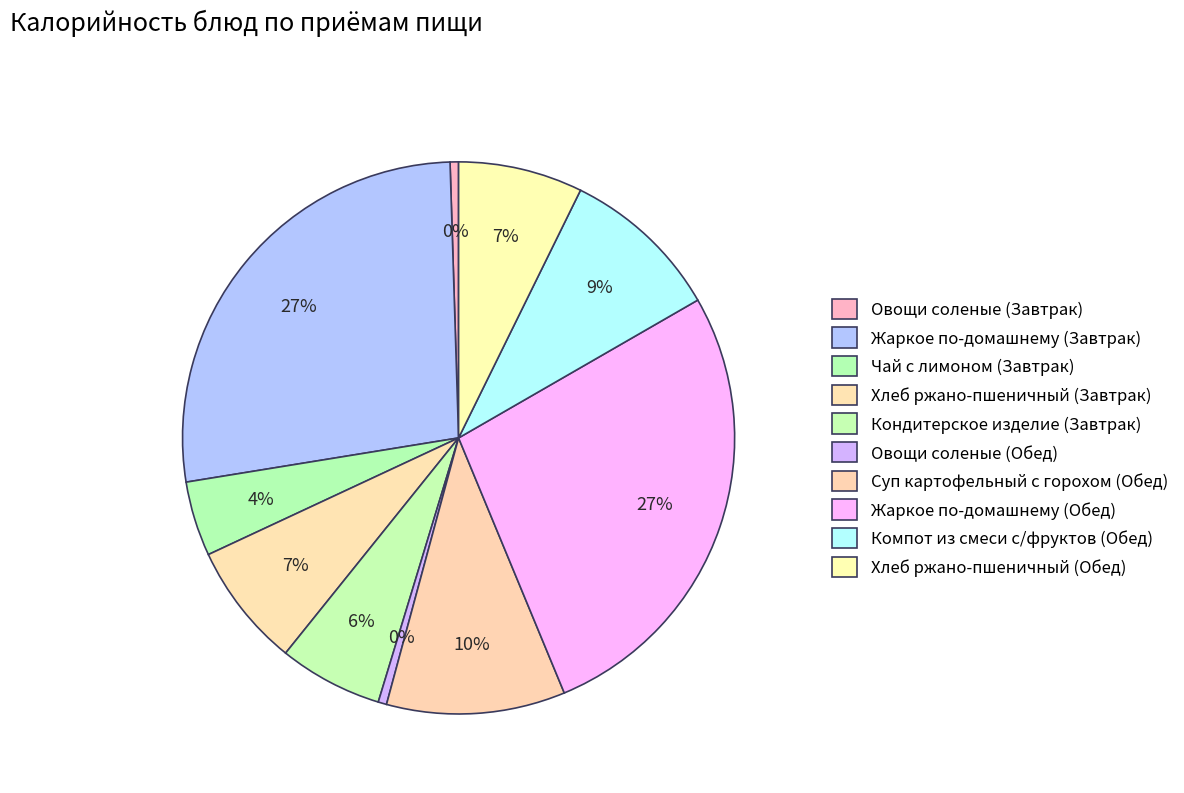

What is the change in value from Овощи соленые (Завтрак) to Кондитерское изделие (Завтрак)?

+79